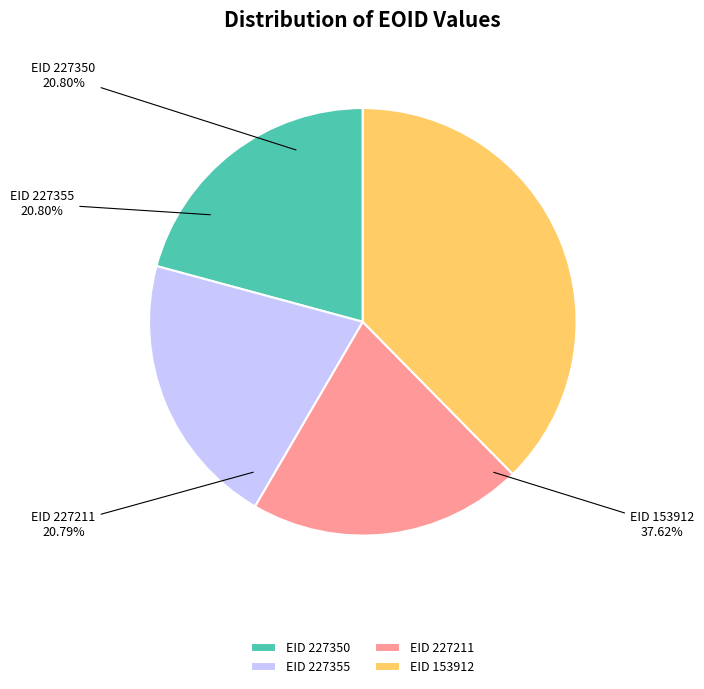

True or false: 153912 accounts for 38% of the total.

True